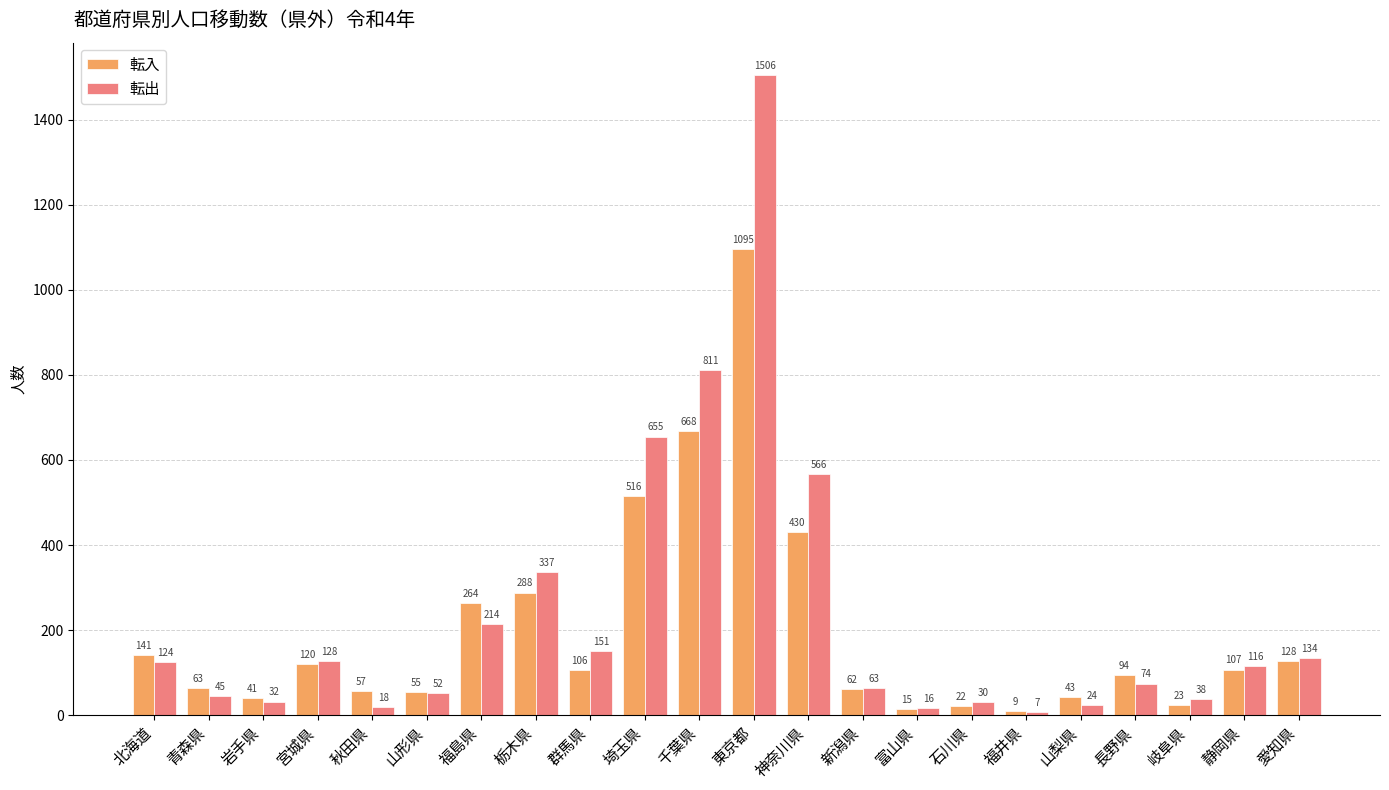

Rank the series by their average value, from highest to lowest.

転出, 転入